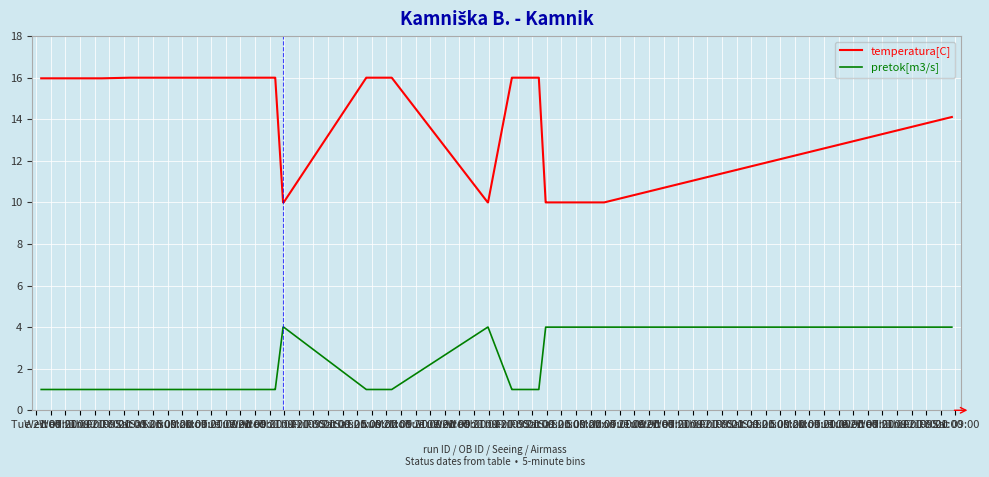

At how many categories does at least one series exceed 14?

26